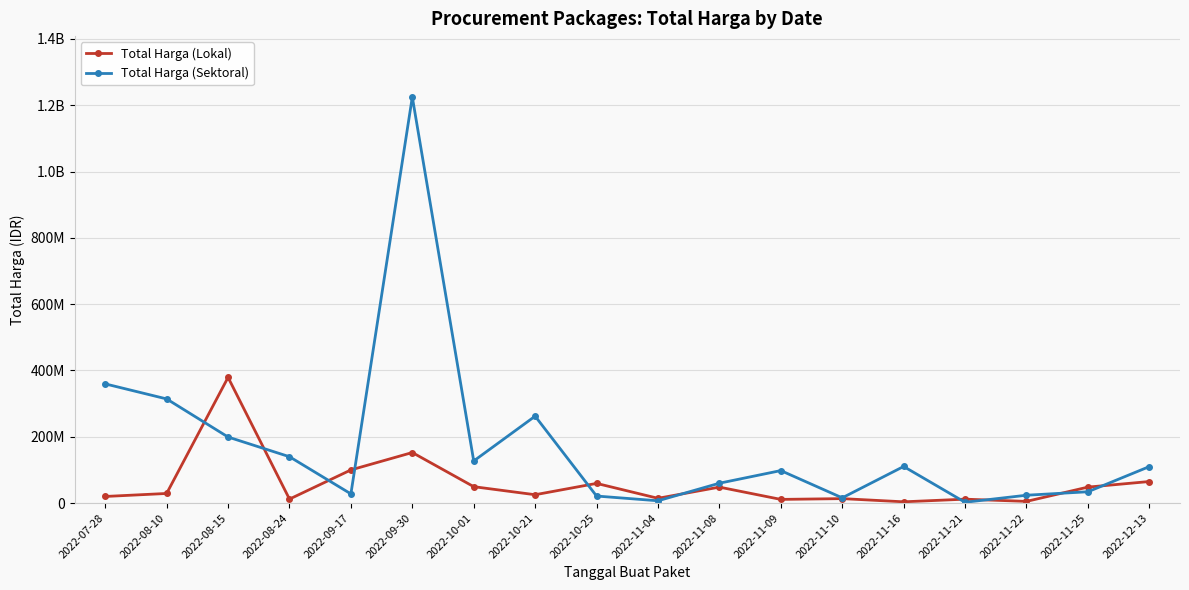

What are all the series names shown in the legend?

Total Harga (Lokal), Total Harga (Sektoral)